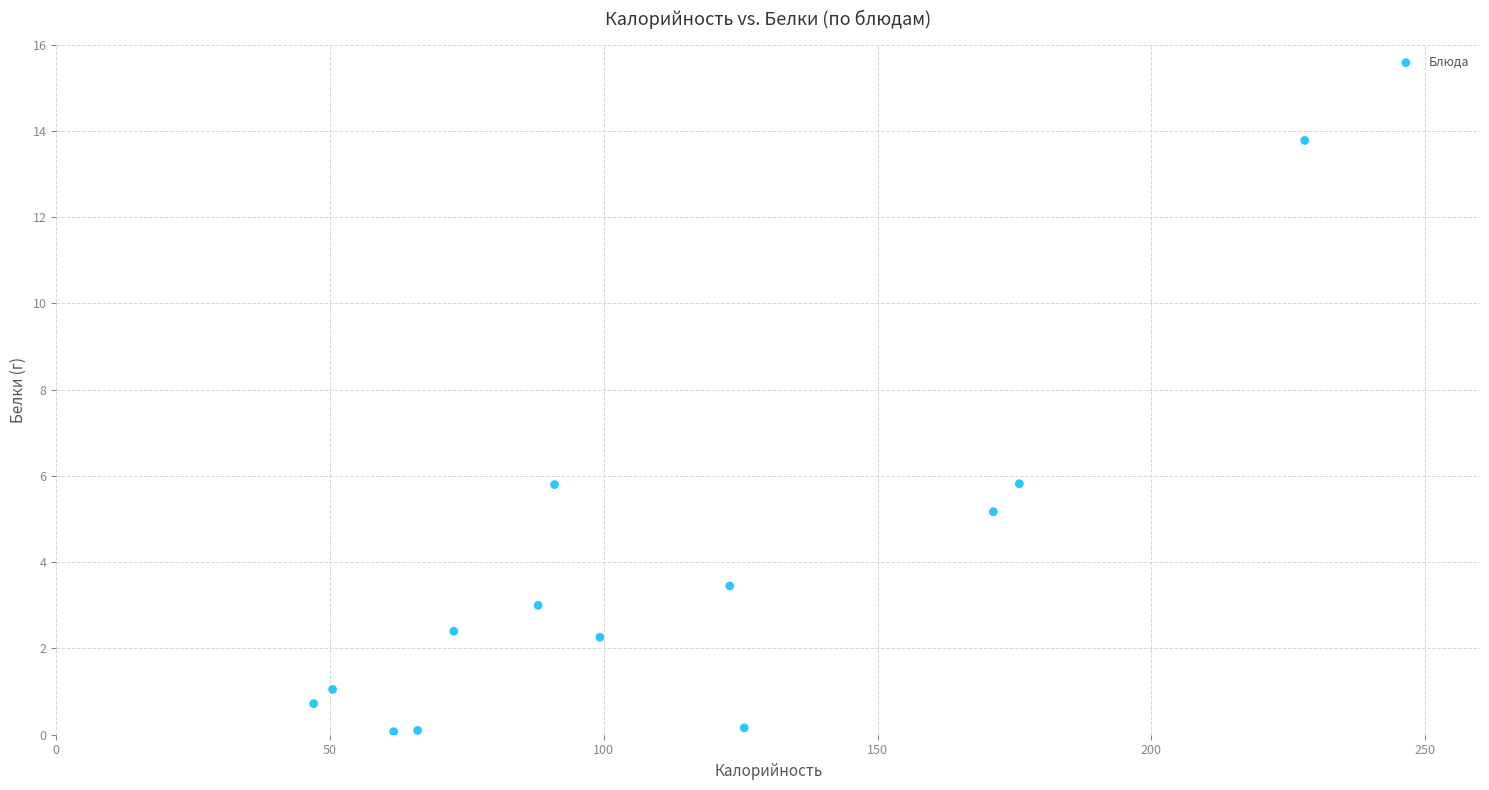

What is the range of X values (max minus min)?

181.0